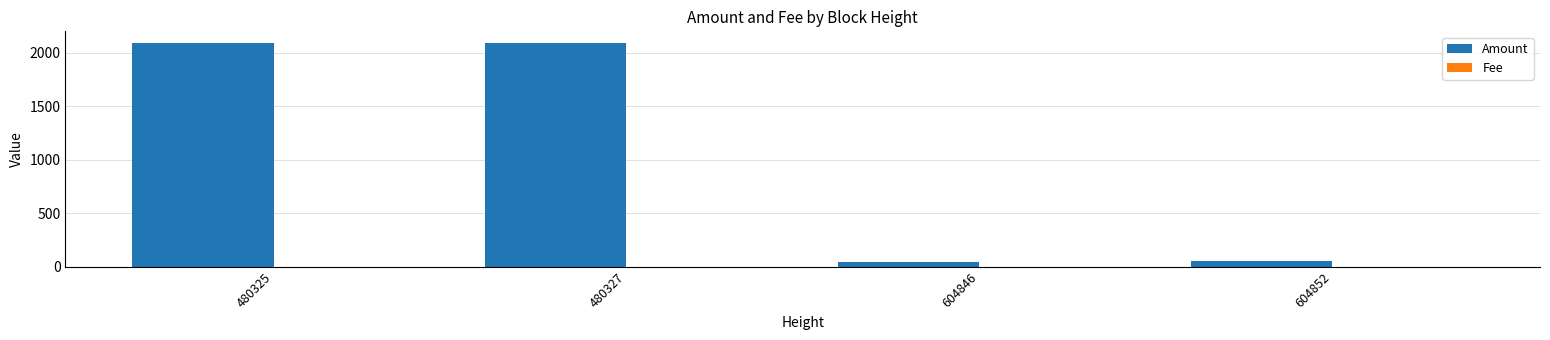

Which series has the largest total across all categories?

Amount